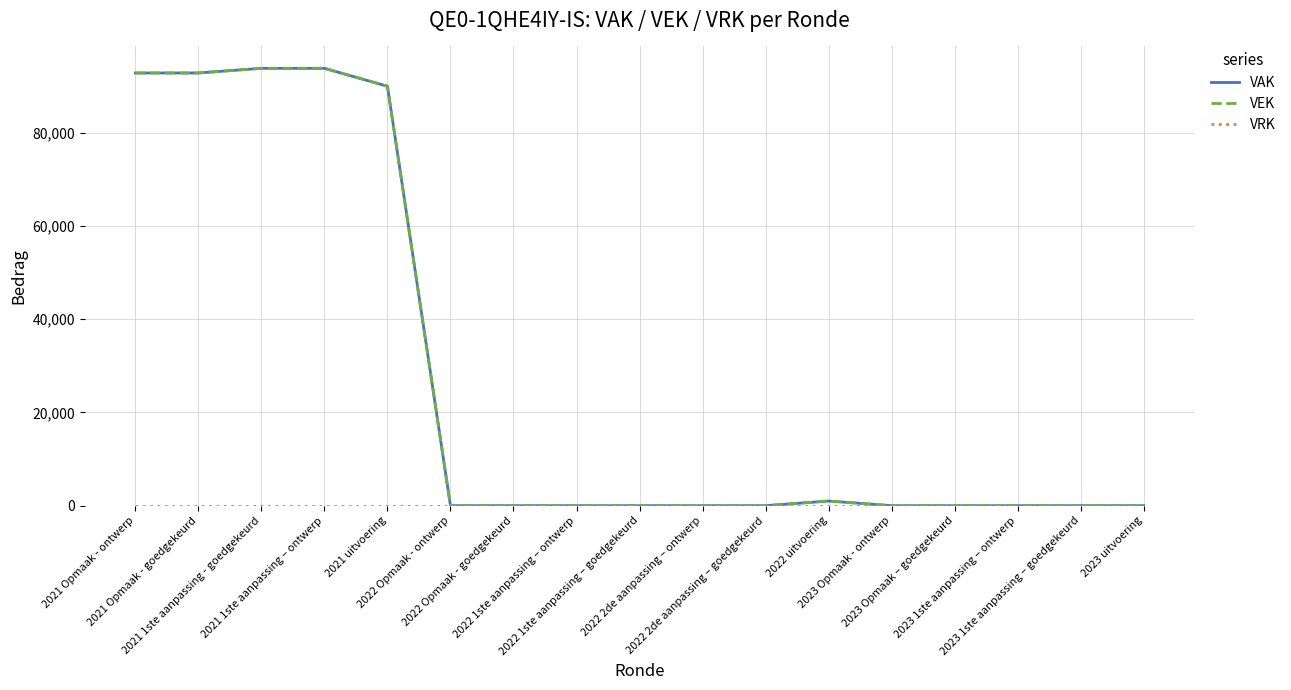

True or false: VRK and VEK intersect in this chart.

False